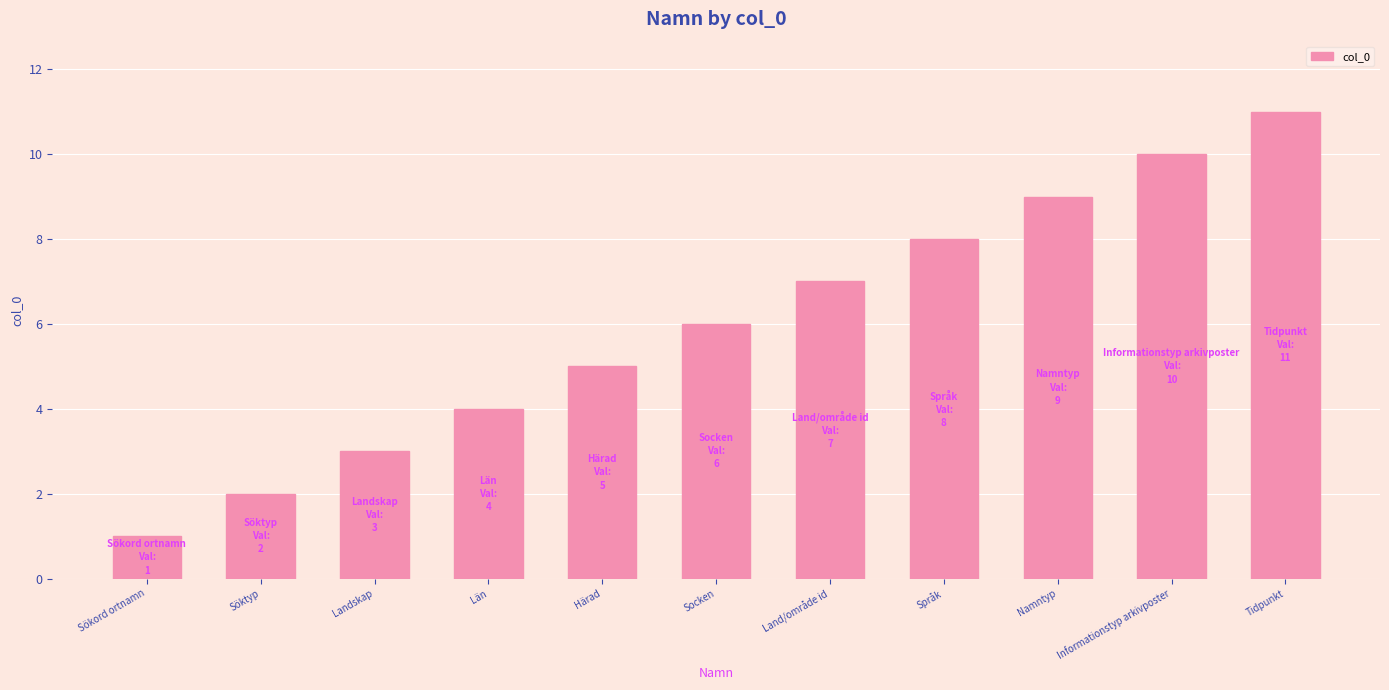

Reading left to right, what are all the values shown in this chart?

1	2	3	4	5	6	7	8	9	10	11